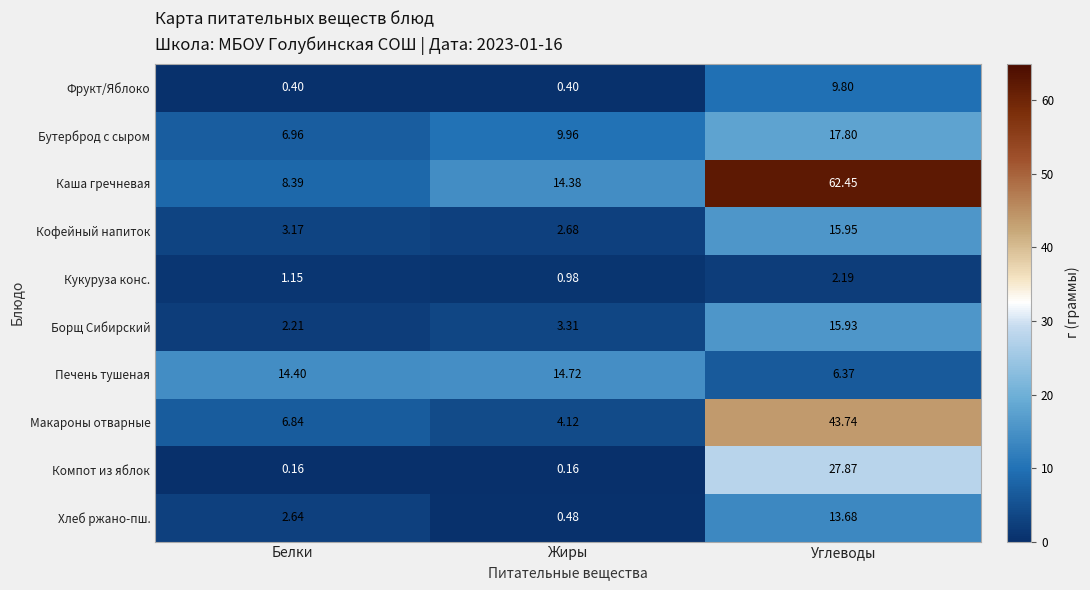

Which category has the highest value in the Компот из яблок series?

Углеводы